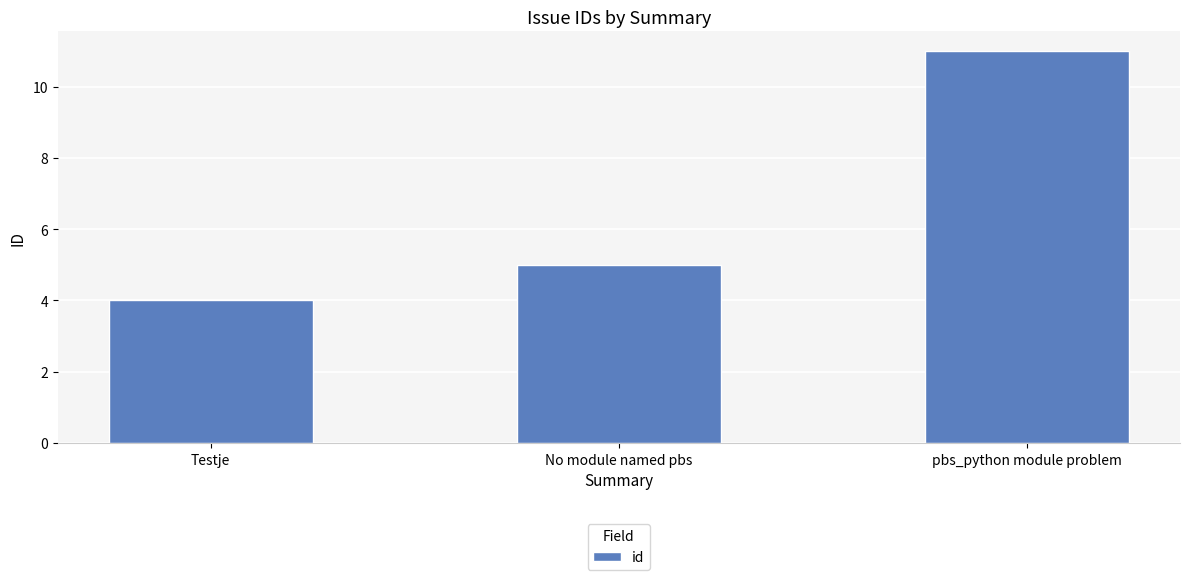

What is the change in value from No module named pbs to pbs_python module problem?

+6